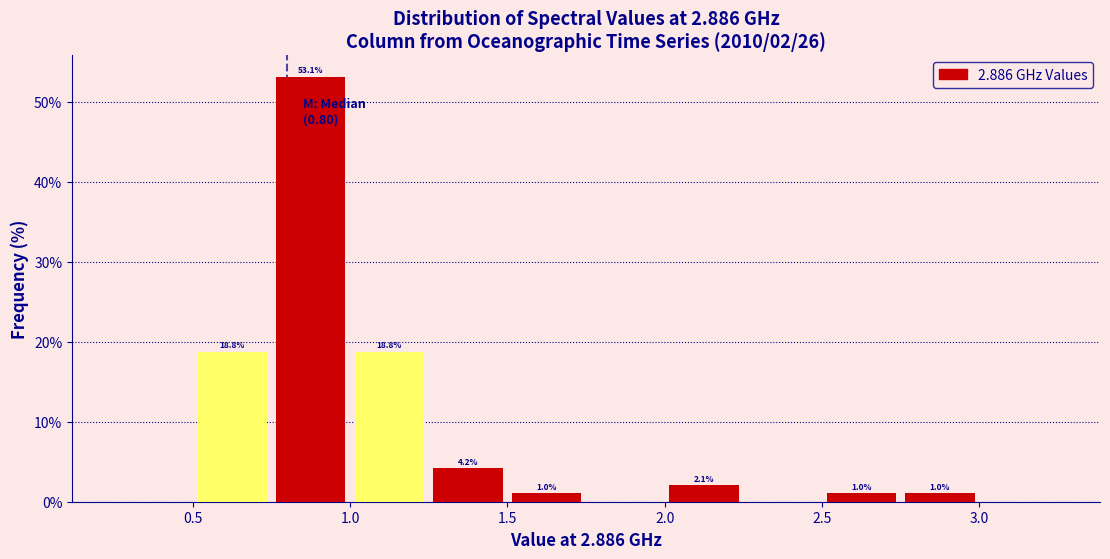

Which range on the x-axis has the tallest bar?

0.75 to 1.00